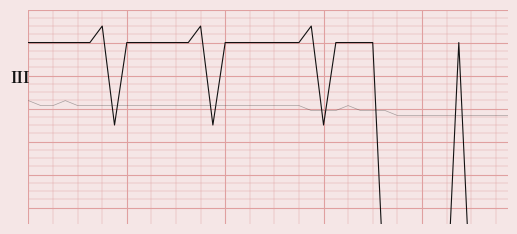

True or false: temperature and humidity intersect in this chart.

True